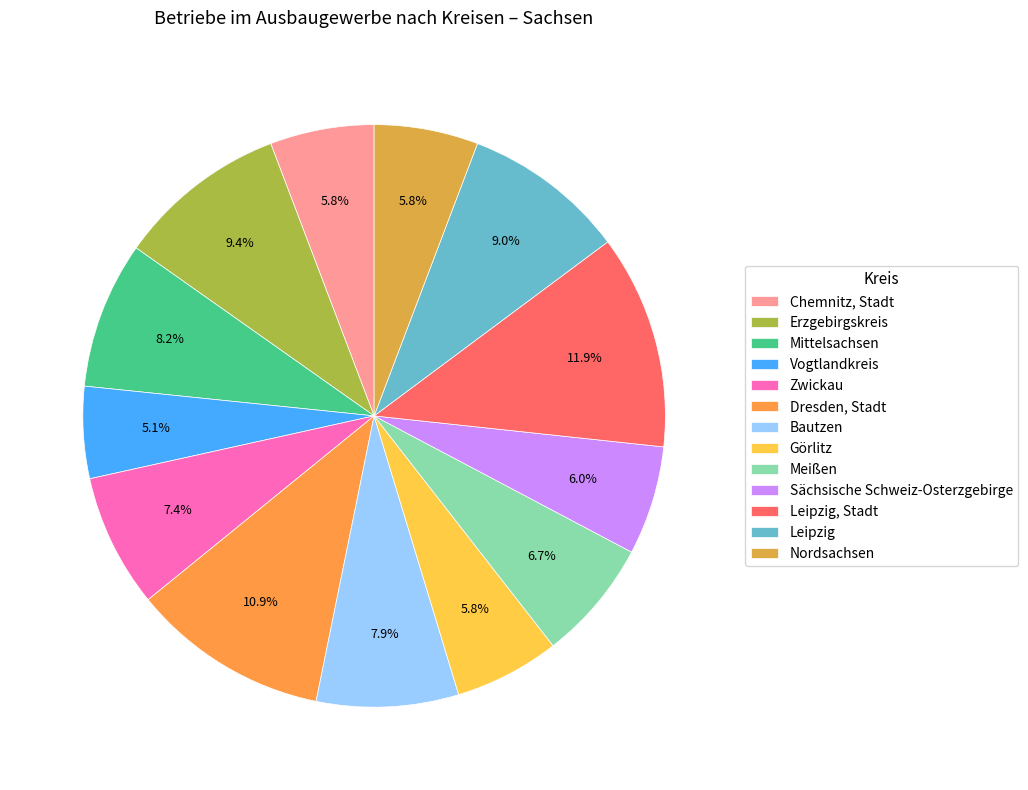

Do Dresden, Stadt and Bautzen together represent more than half of the pie?

No